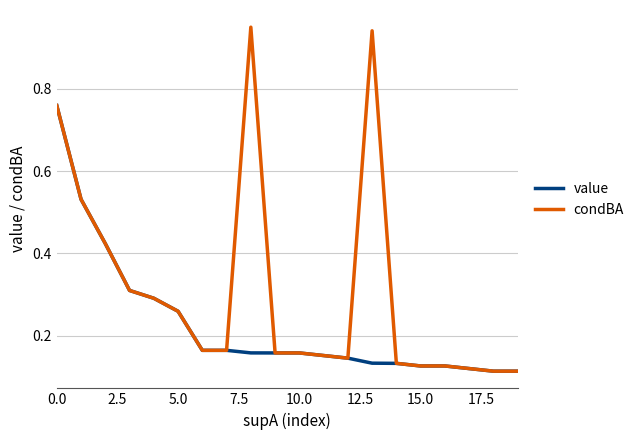

What are all the series names shown in the legend?

value, condBA